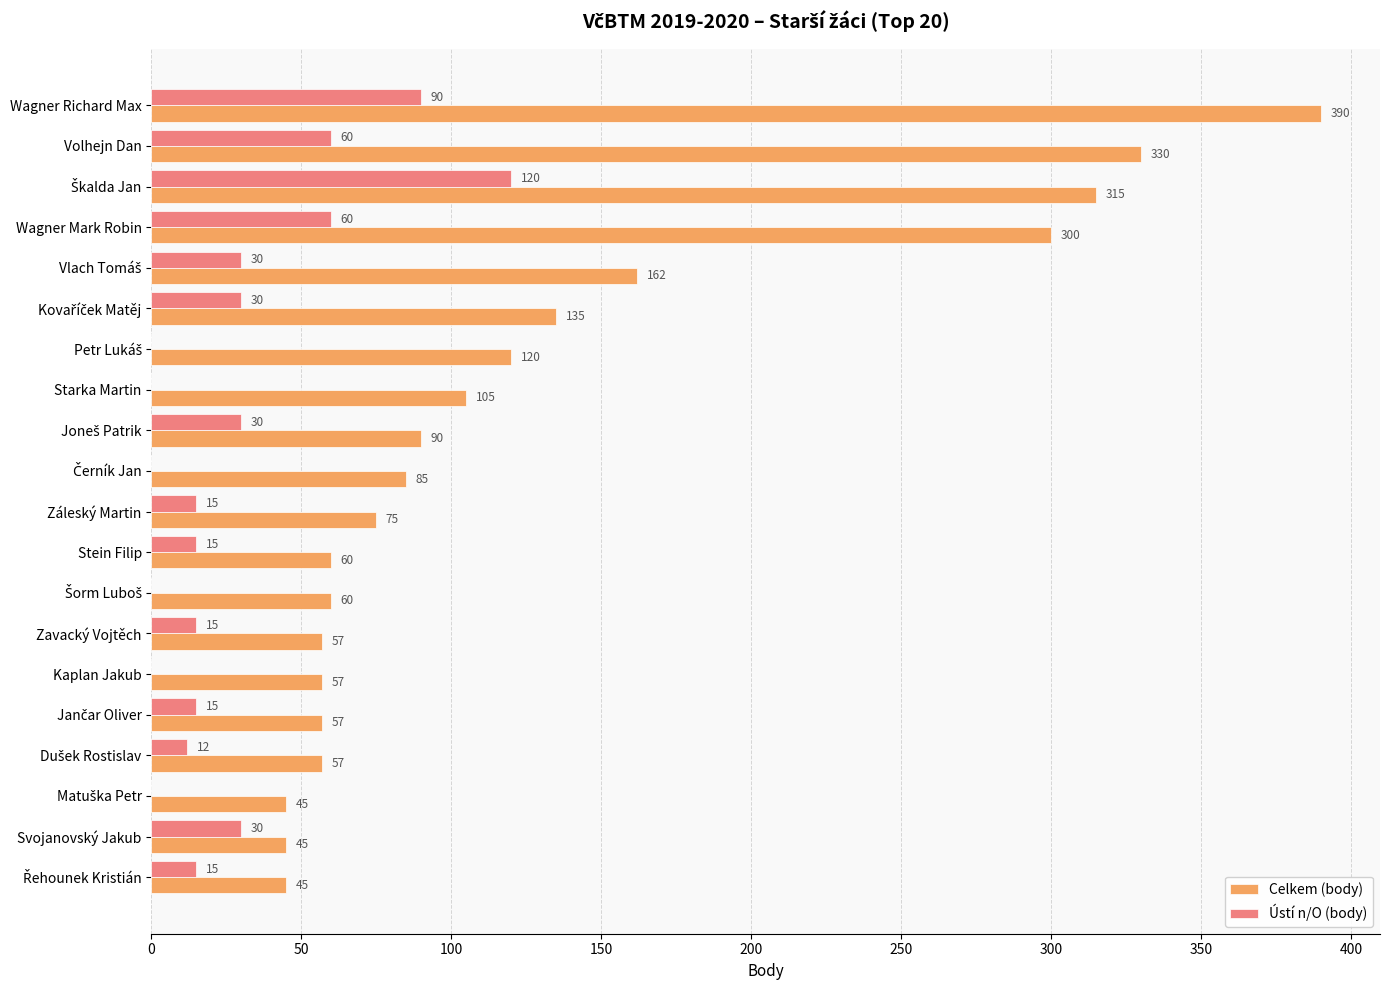

What is the greatest value displayed?

390